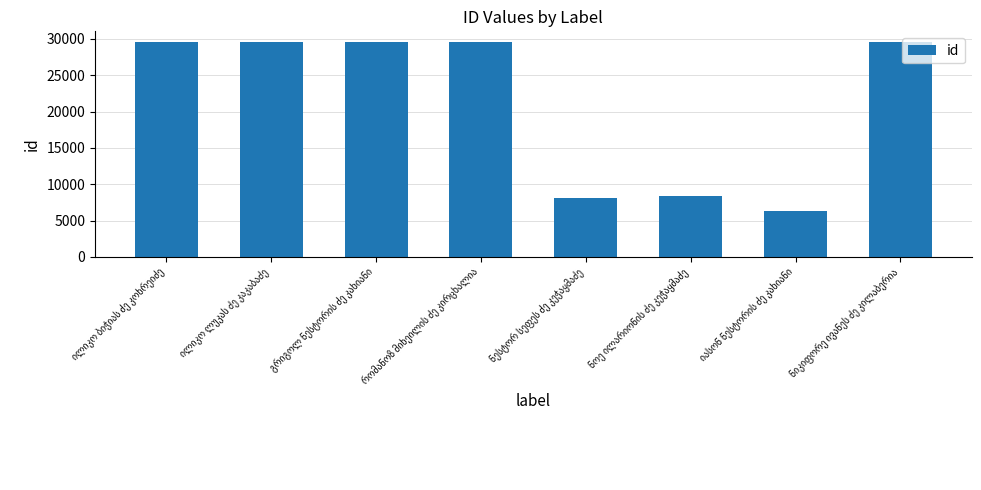

What is the minimum value shown in the chart?

6261